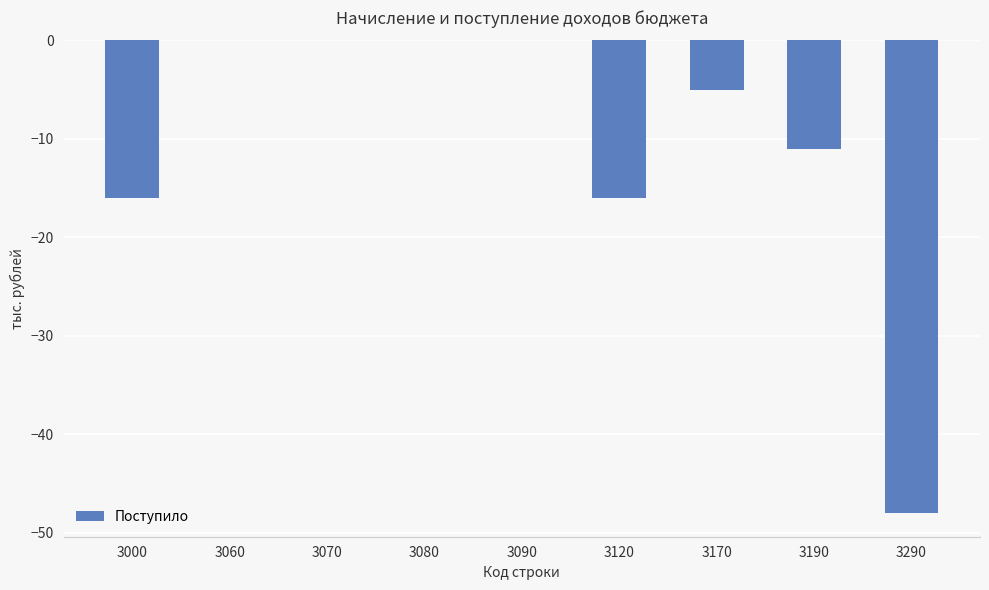

The chart shows a value of -18 at 3190. True or false?

False